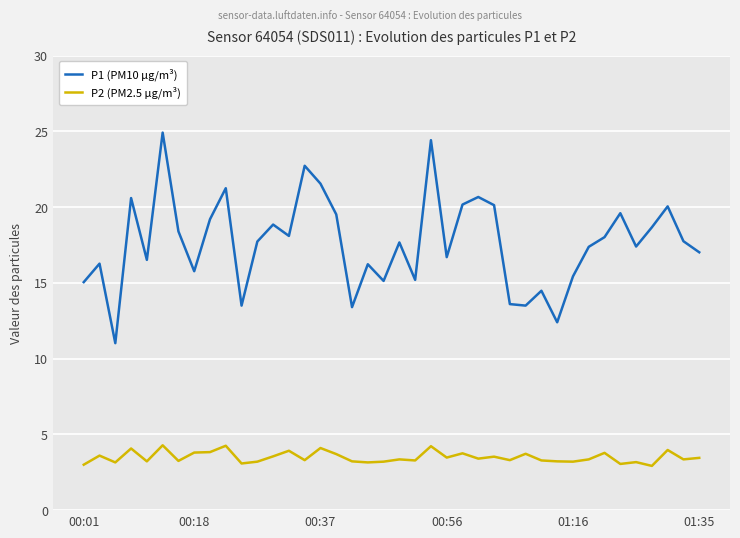

How many lines are shown in the chart?

2